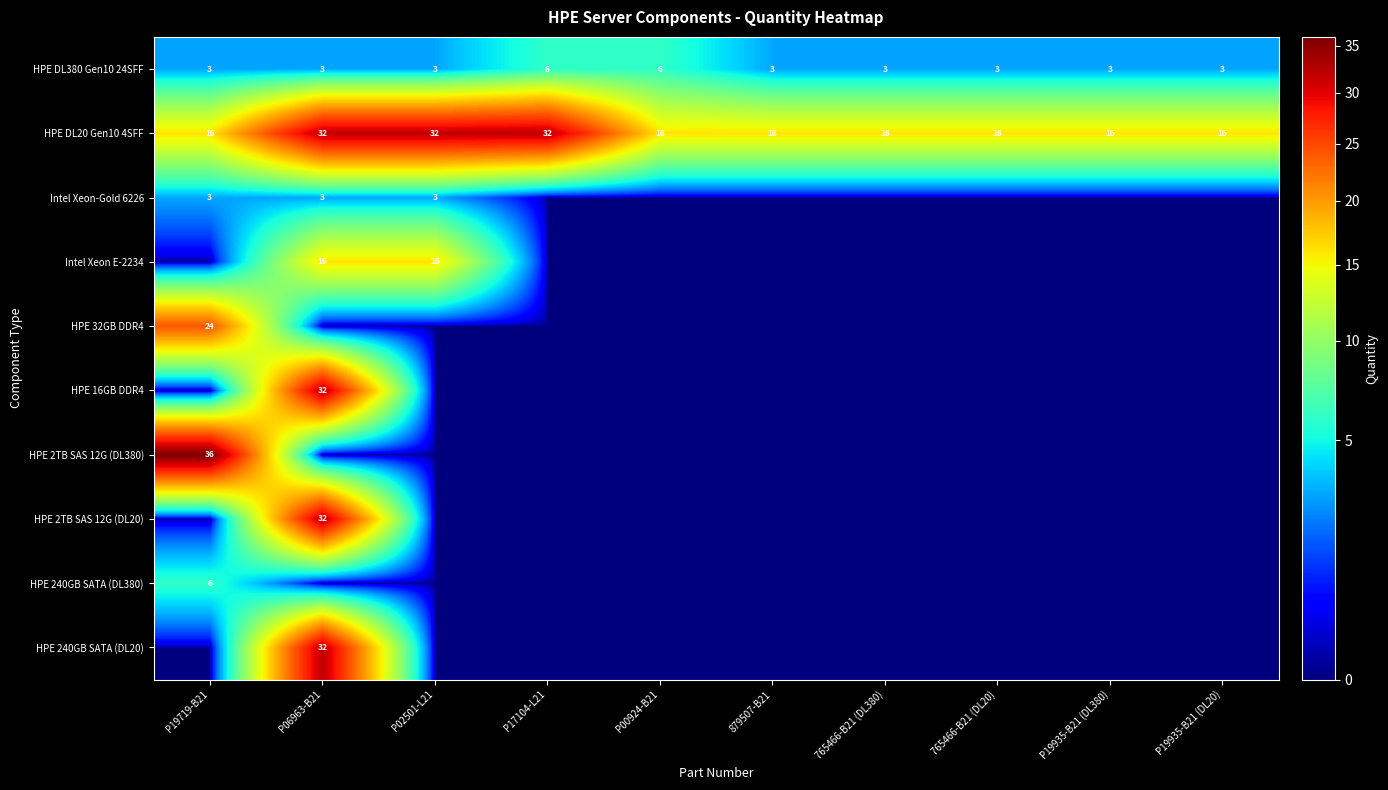

Count the HPE DL380 Gen10 24SFF values in the range 3 to 4.

8